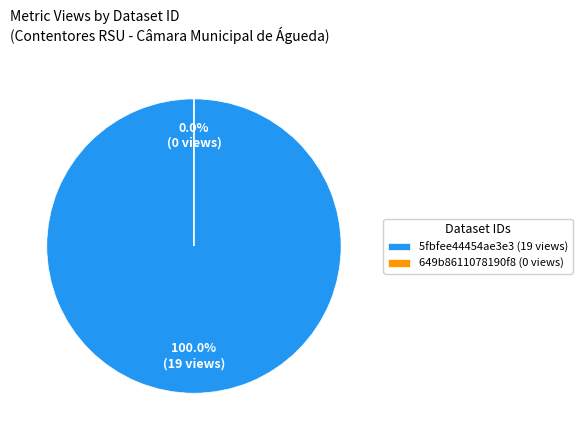

To the nearest percent, what is the difference between the 649b8611078190f89ee77193 and 5fbfee44454ae3e3dfcab2c5 slice percentages?

100%